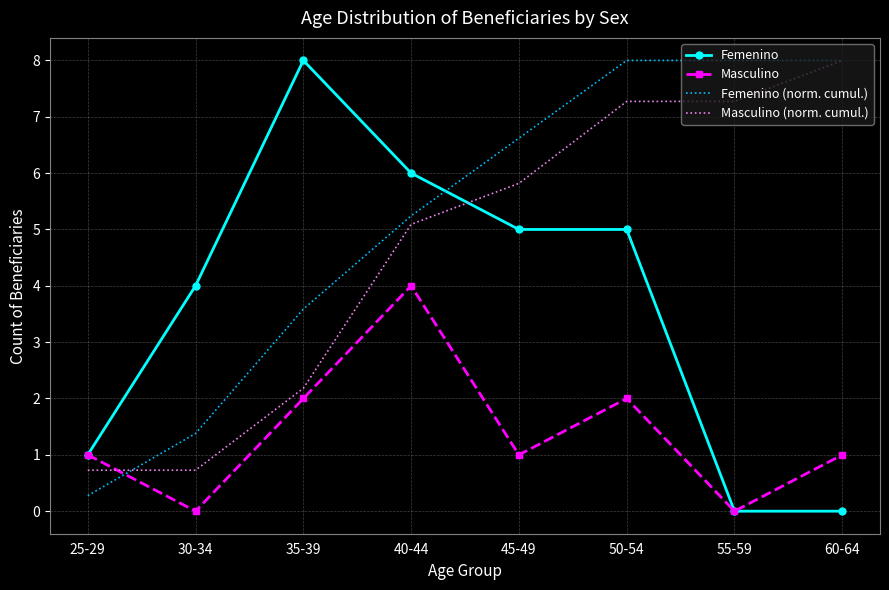

What is the greatest value displayed?

8.0